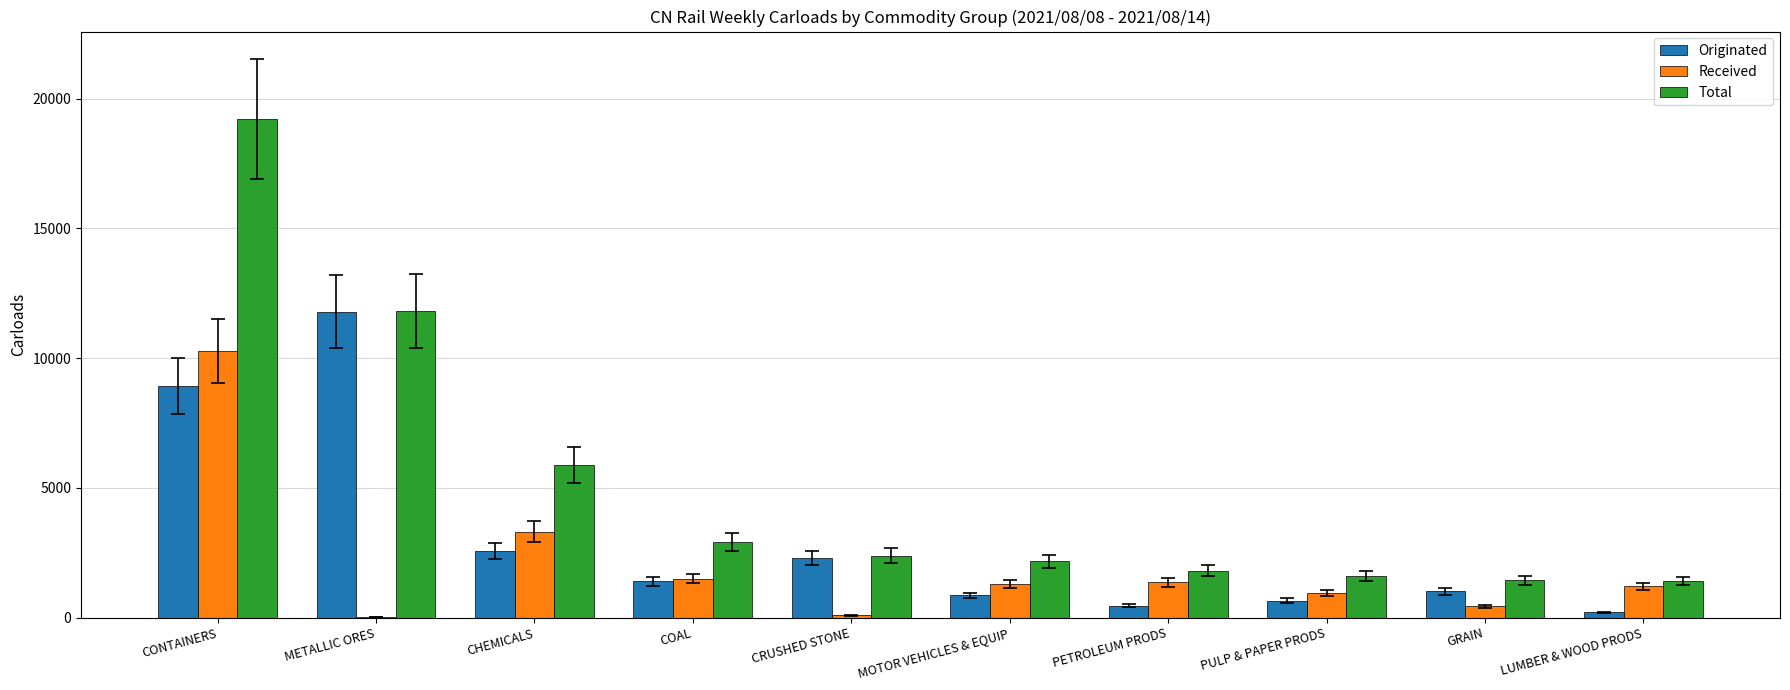

Which series changed the most between METALLIC ORES and GRAIN?

Originated